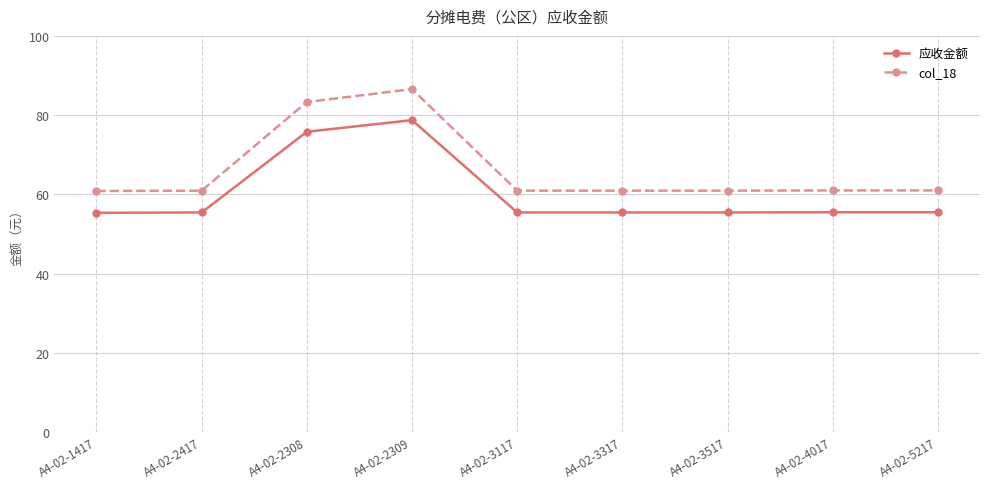

List the series in order of their overall mean, lowest first.

应收金额, col_18